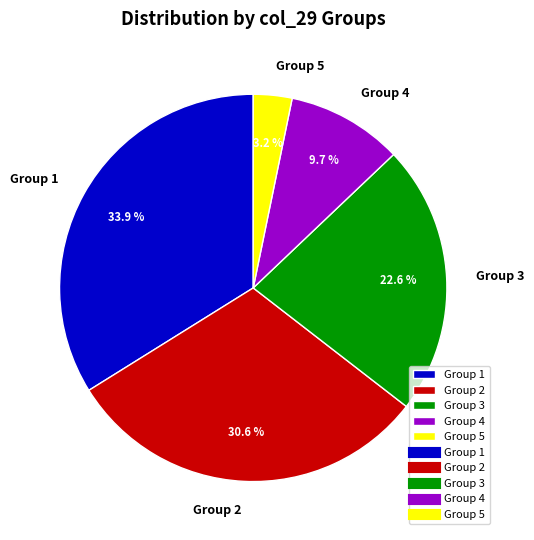

Rank the categories by value from lowest to highest.

Group 5, Group 4, Group 3, Group 2, Group 1